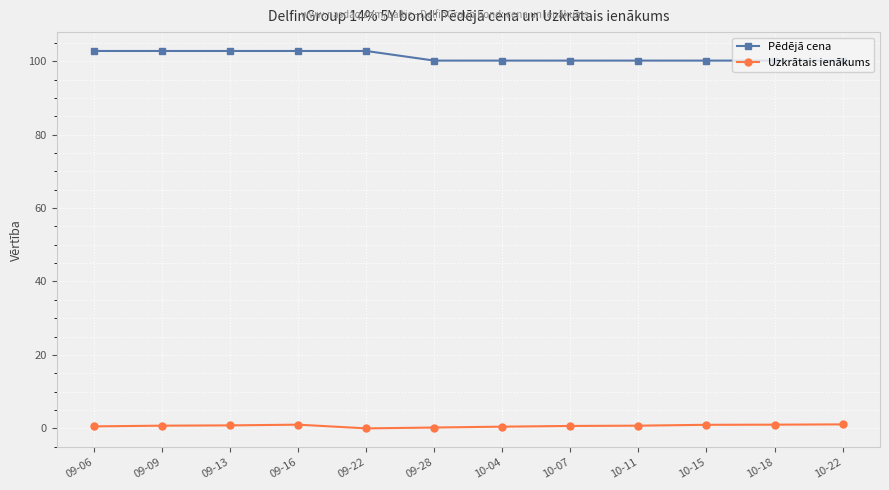

What is the value of the Uzkrātais ienākums point at the 9th from the left?

0.7